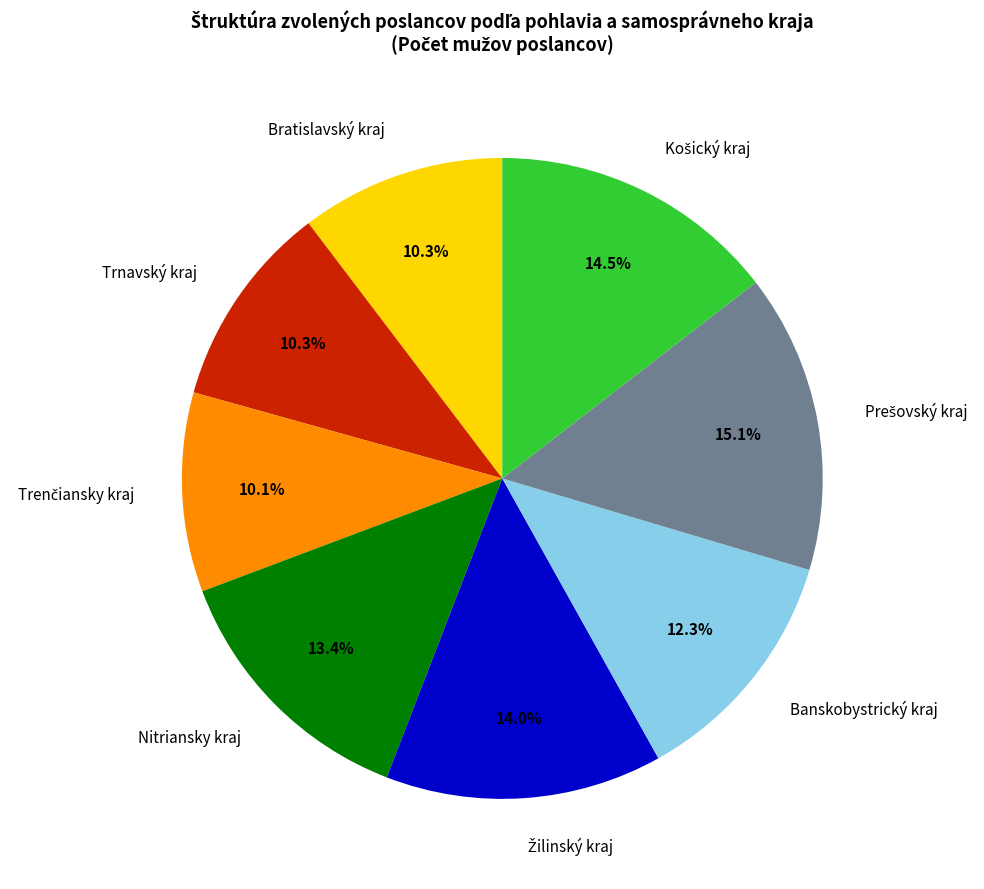

What percentage do Banskobystrický kraj and Nitriansky kraj together represent?

25.7%